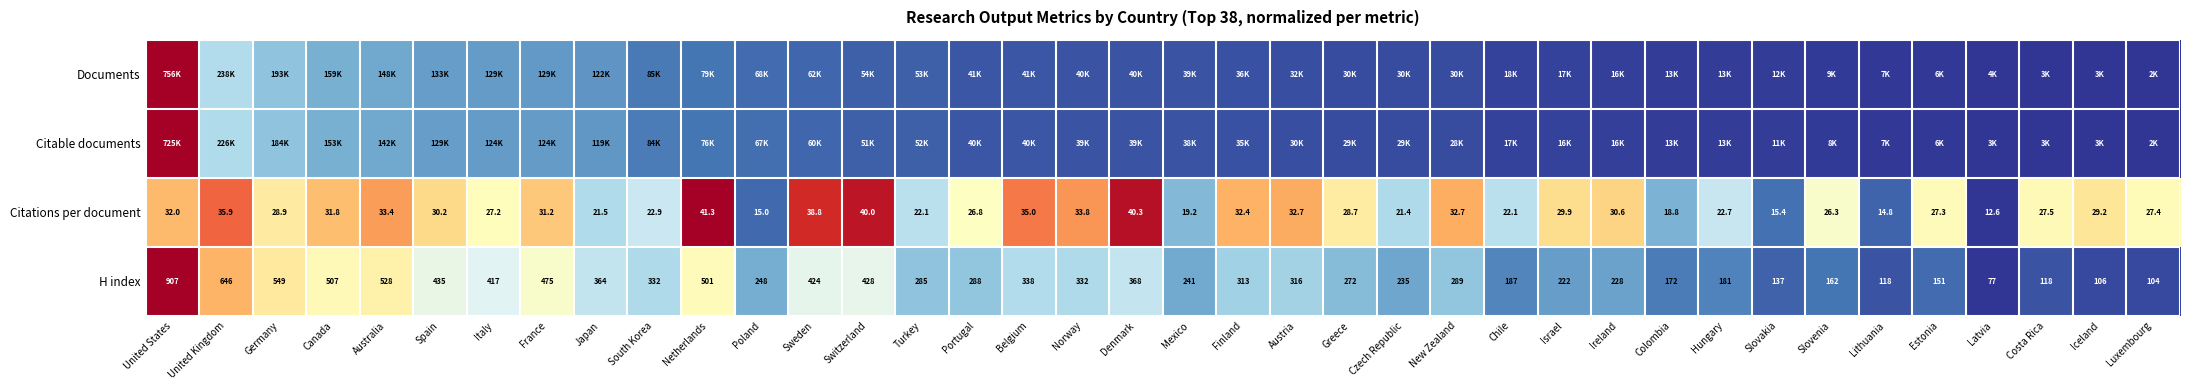

Is it true that Citations per document equals 0.3 at Italy?

False